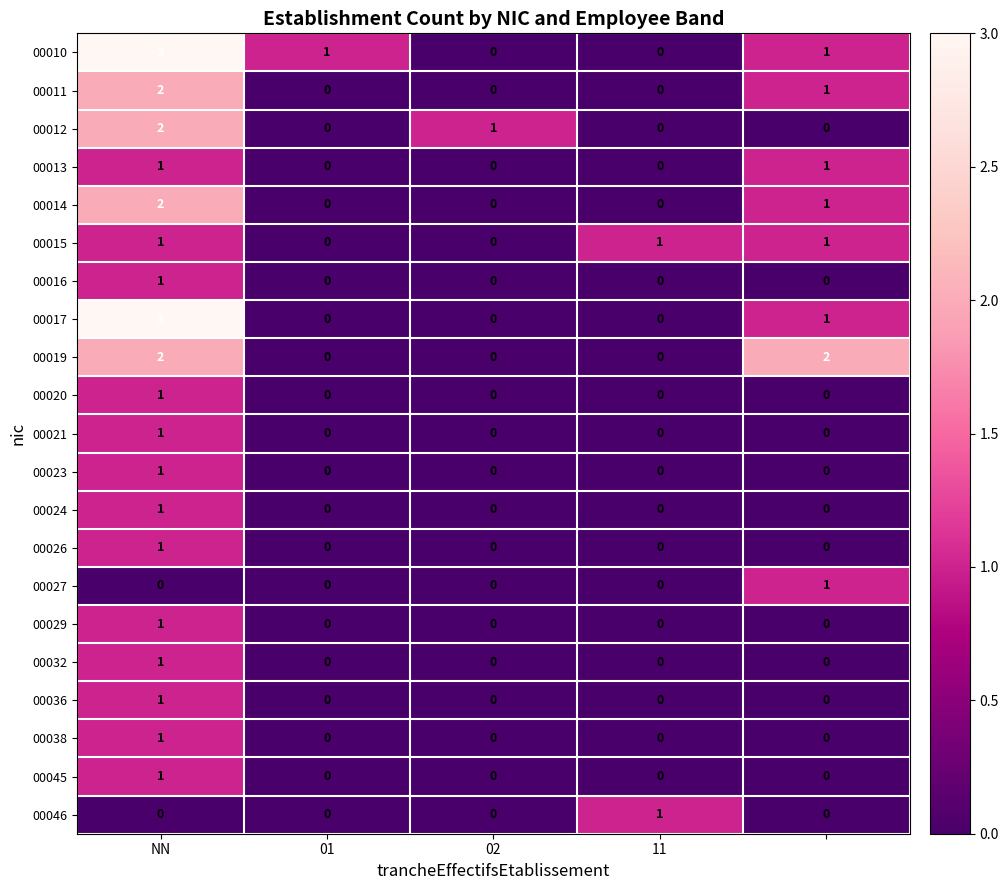

Count the 00029 values in the range 0 to 1.

5